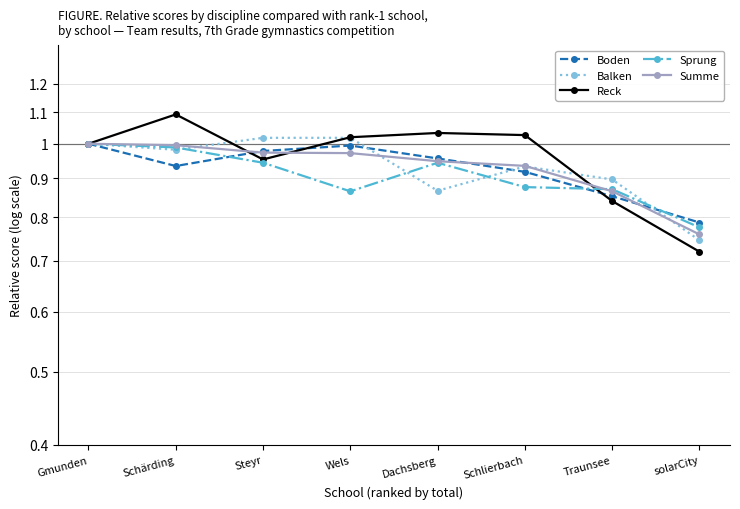

Is the value of Boden at Schärding greater than the value of Reck at solarCity?

Yes